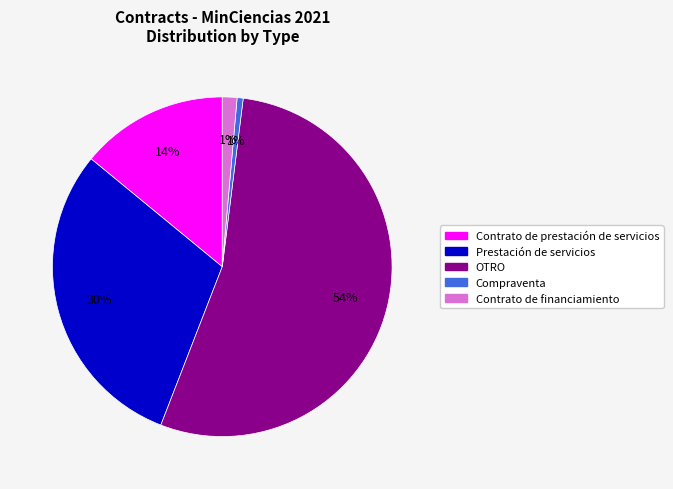

Is there a majority slice in this chart?

Yes